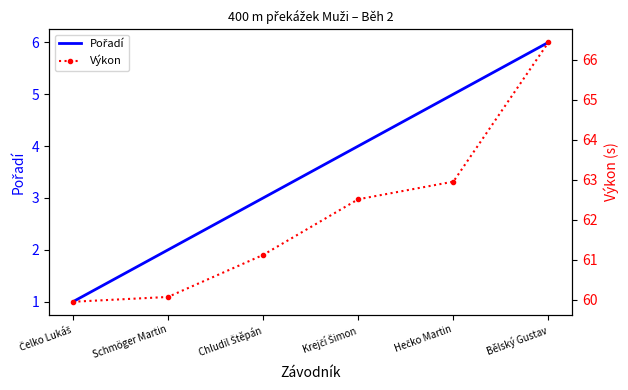

True or false: Výkon and Pořadí intersect in this chart.

False